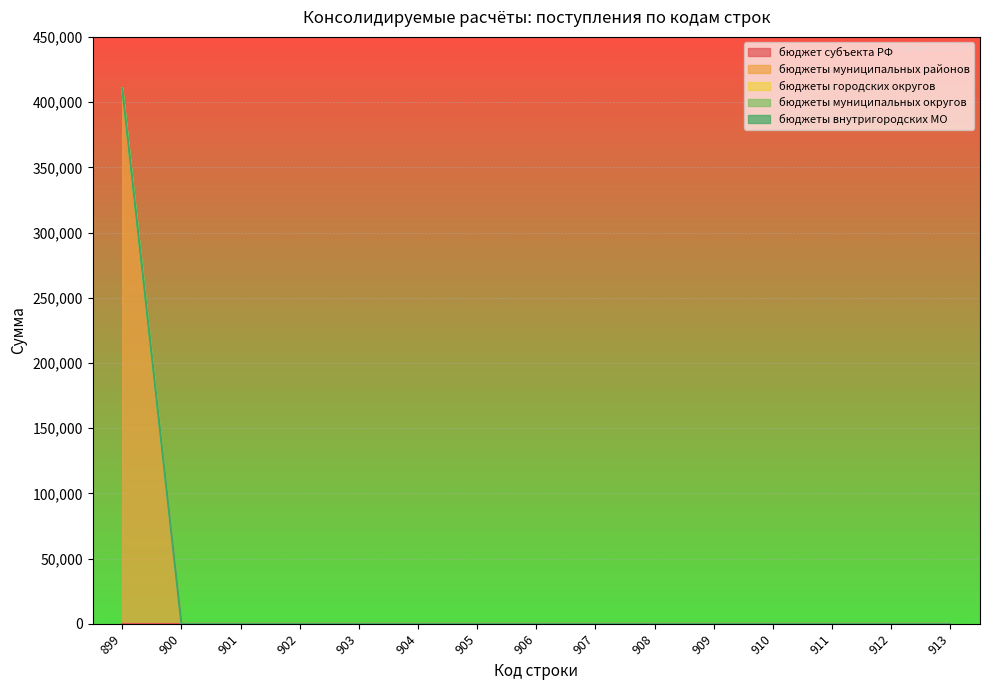

Which series has the largest total across all categories?

бюджеты муниципальных районов